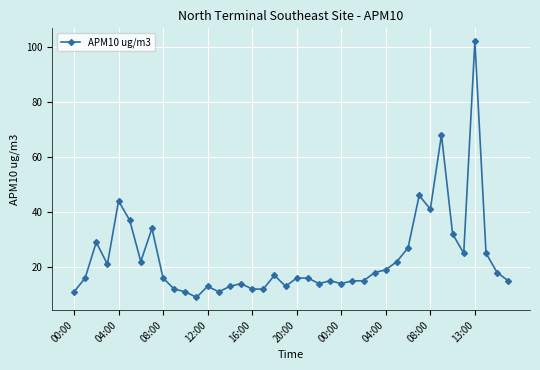

Is this an area chart (filled region under the line)?

No